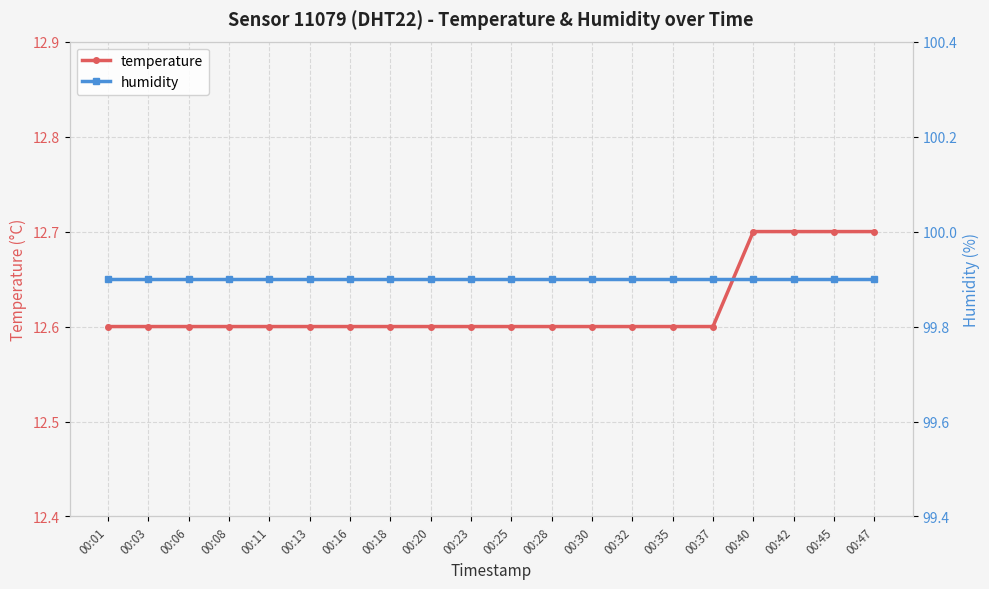

Rank the categories by temperature value from highest to lowest.

00:40, 00:42, 00:45, 00:47, 00:01, 00:03, 00:06, 00:08, 00:11, 00:13, 00:16, 00:18, 00:20, 00:23, 00:25, 00:28, 00:30, 00:32, 00:35, 00:37